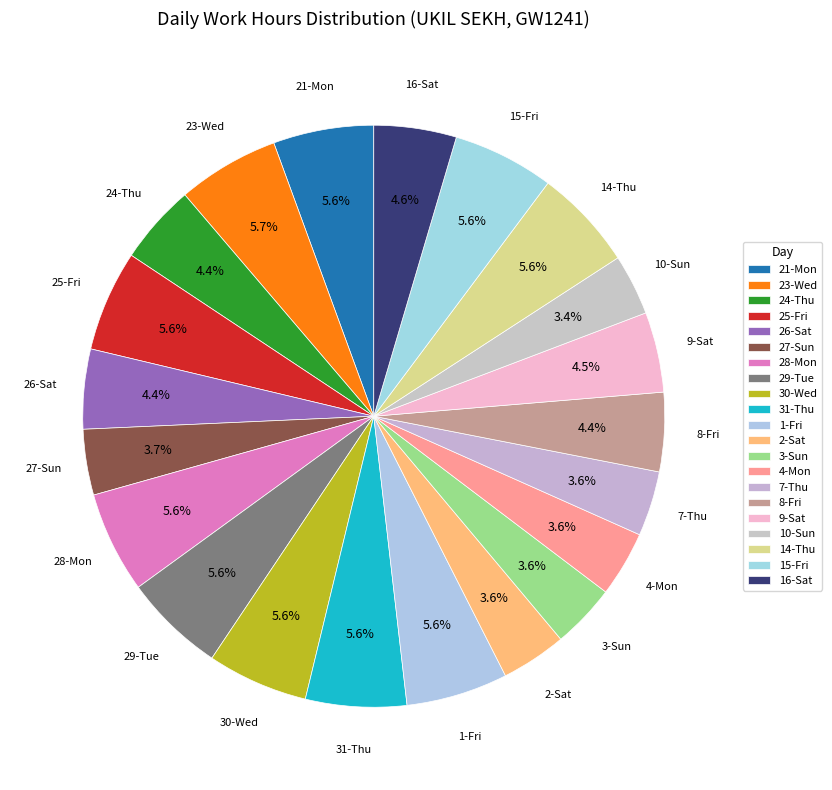

What percentage is the 3-Sun slice, to the nearest percent?

4%